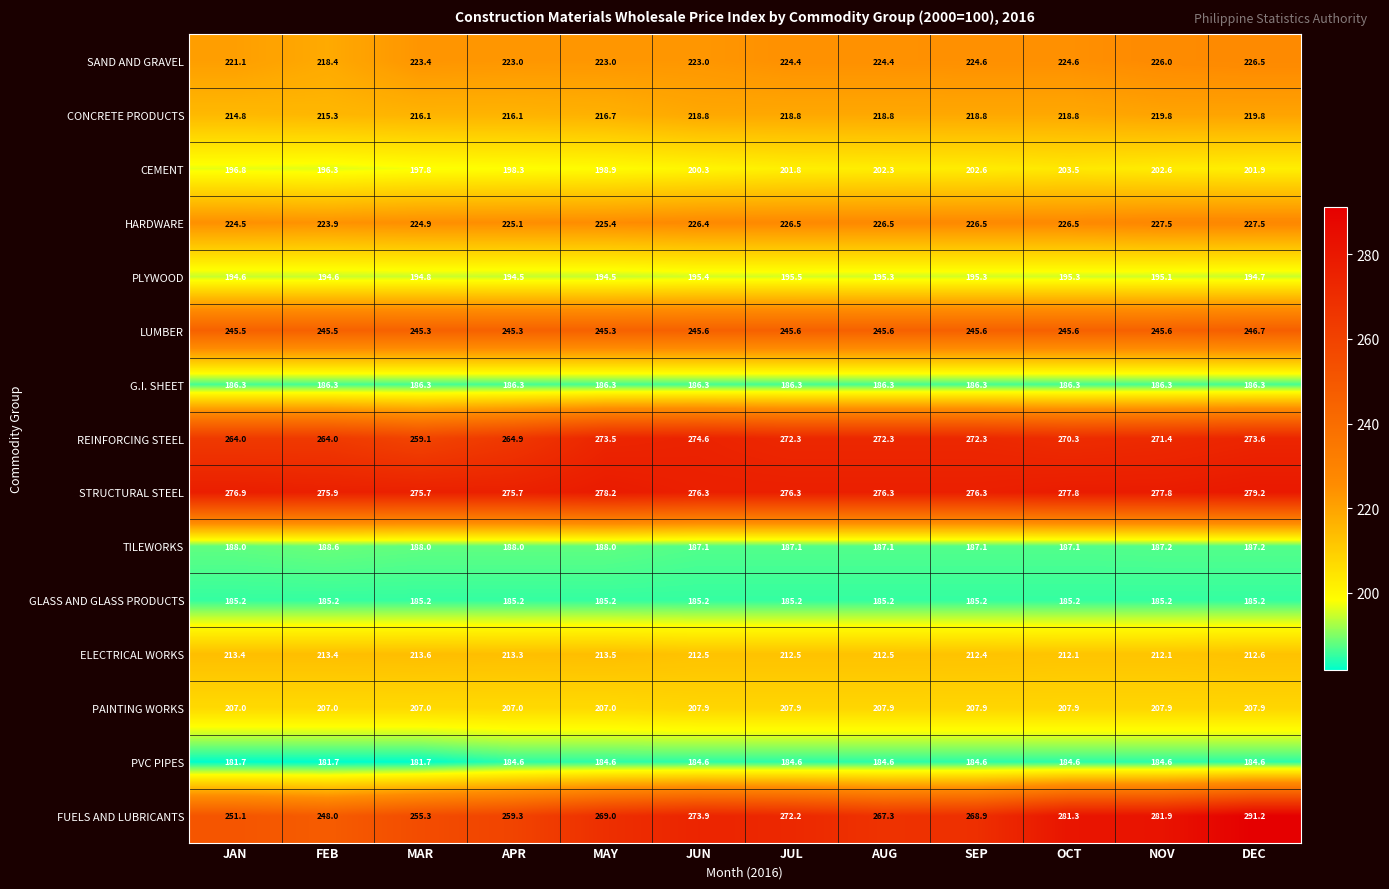

What value does the PVC PIPES series have at OCT?

184.6